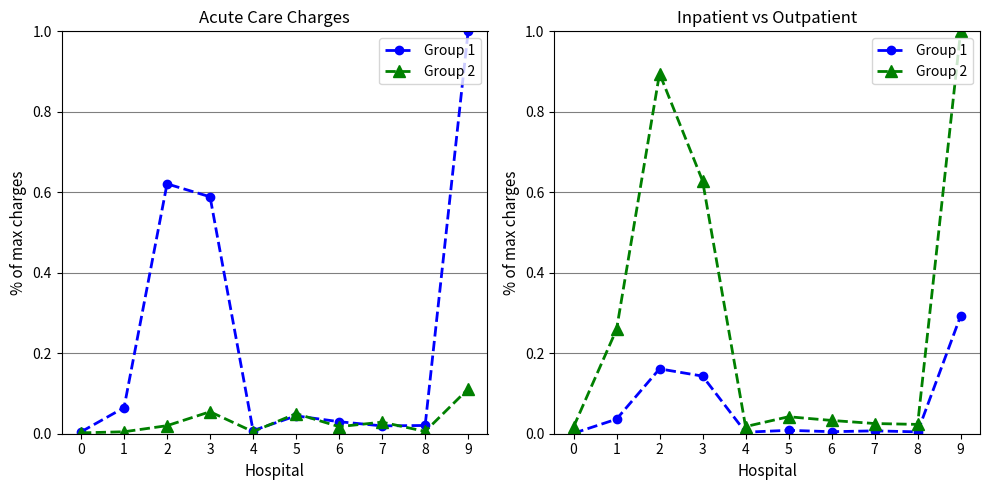

True or false: Group 1 and Group 2 cross at least once.

False